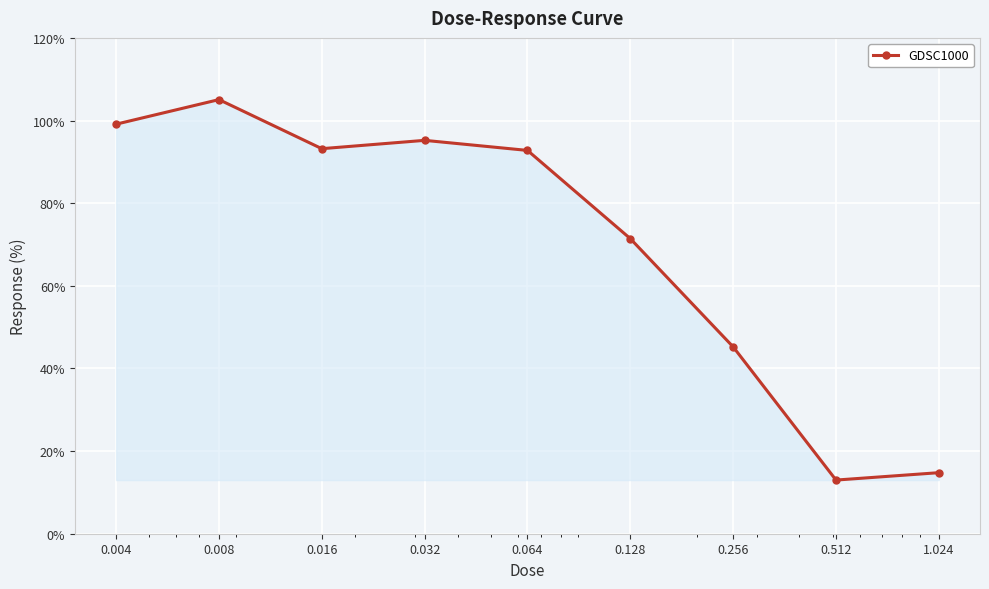

What is the value of the 9th point from the left?

14.8